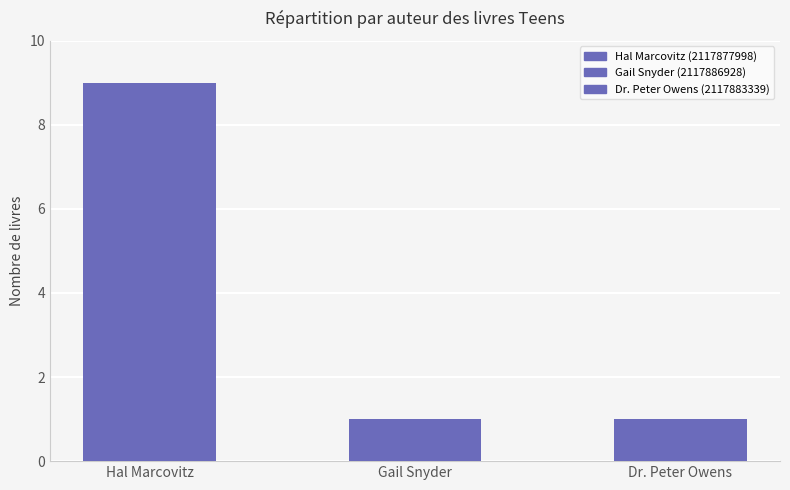

Read the Result value at Dr. Peter Owens (2117883339).

1